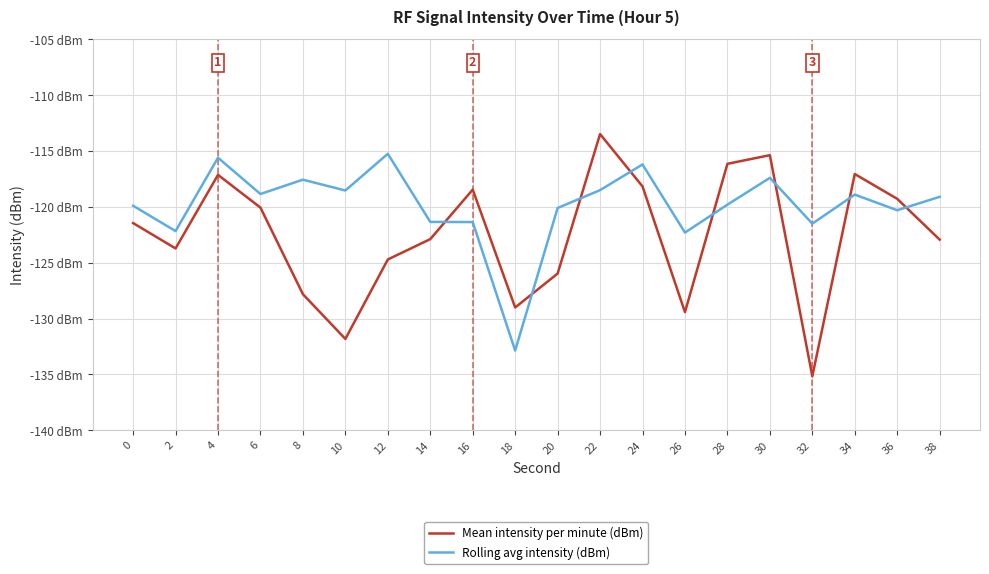

Reading left to right, extract all data points from this chart.

Mean intensity per minute (dBm): -121.4	-123.7	-117.1	-120.1	-127.8	-131.8	-124.7	-122.9	-118.5	-129.0	-126.0	-113.5	-118.2	-129.4	-116.1	-115.4	-135.2	-117.1	-119.3	-122.9
Rolling avg intensity (dBm): -119.9	-122.2	-115.6	-118.8	-117.6	-118.5	-115.2	-121.3	-121.4	-132.9	-120.1	-118.5	-116.2	-122.3	-119.8	-117.4	-121.5	-118.9	-120.3	-119.1